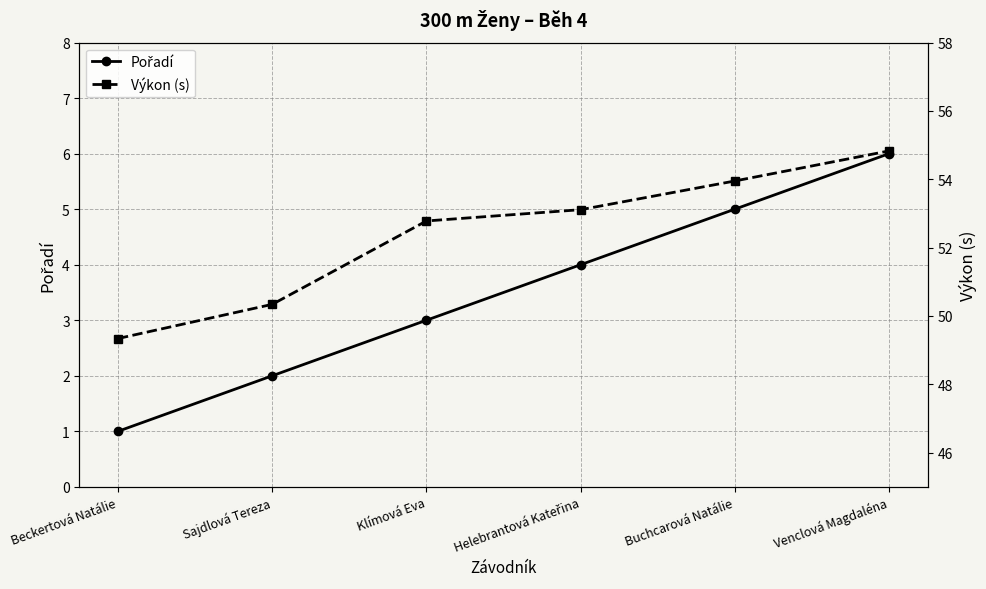

Reading left to right, what are all the values shown in this chart?

Pořadí: 1.0	2.0	3.0	4.0	5.0	6.0
Výkon (s): 49.3	50.3	52.8	53.1	54.0	54.8